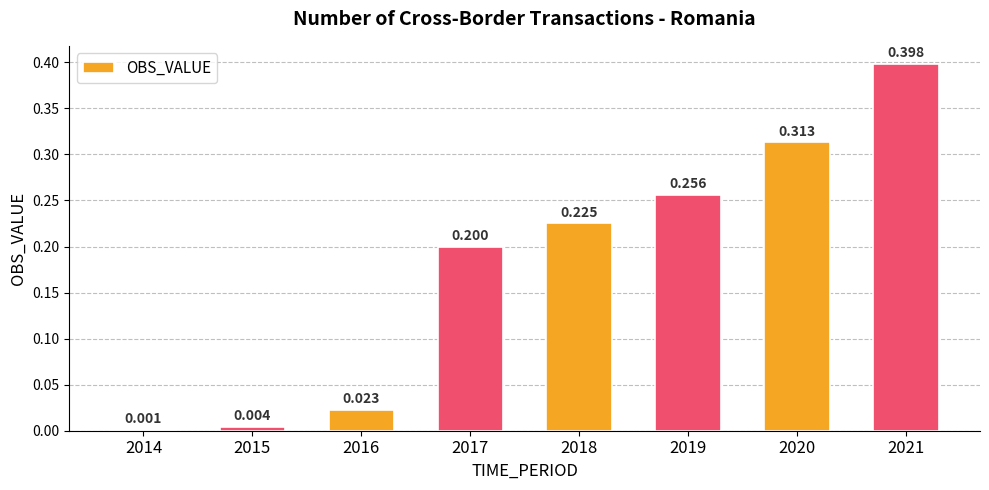

Are the bars horizontal?

No